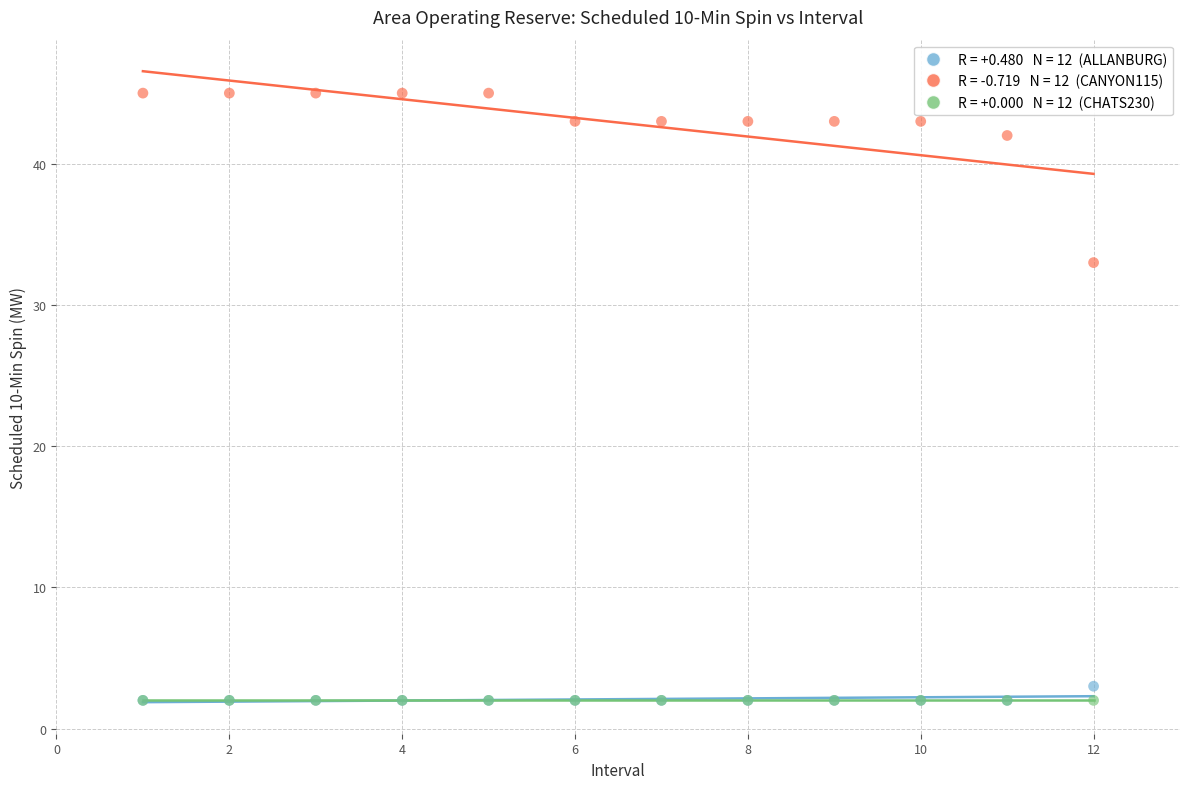

Across all series, what Y value is closest to 23?

33